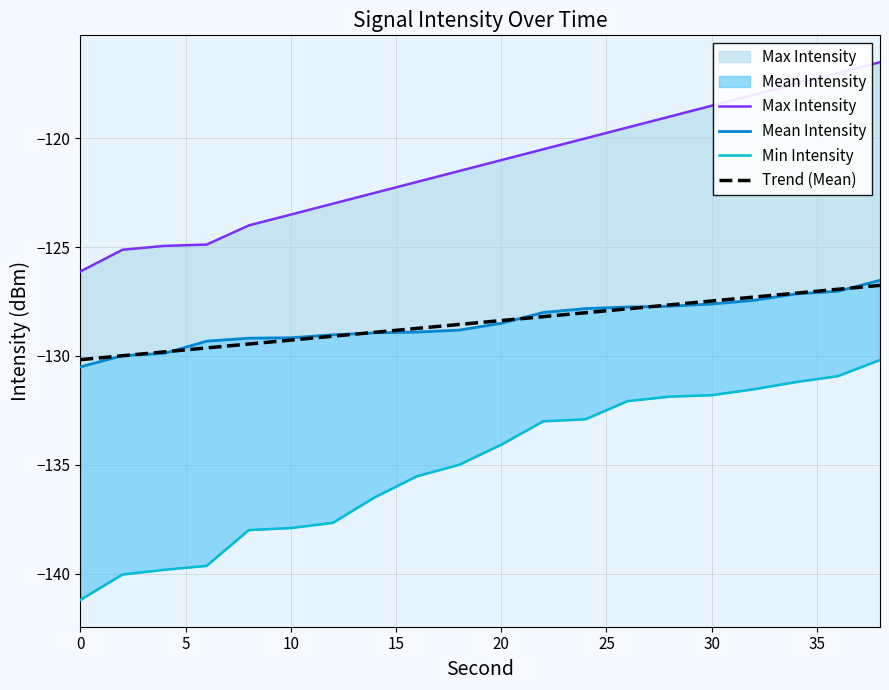

The Max Intensity series shows -48.6 at 40. True or false?

False